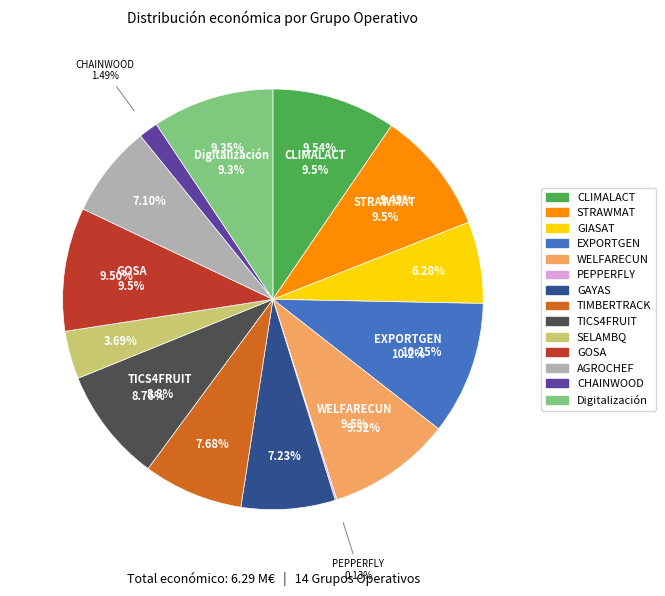

What percentage is the SELAMBQ slice, to the nearest percent?

4%